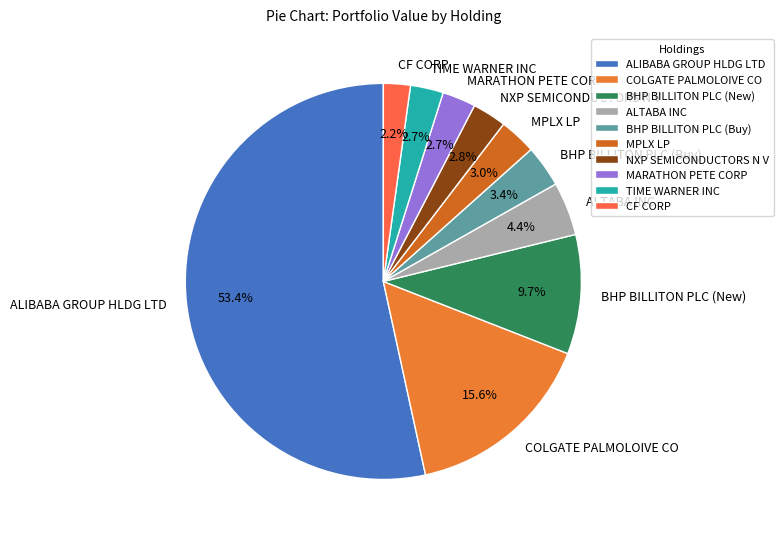

Approximately how many times larger is the value at BHP BILLITON PLC (New) compared to MPLX LP?

3.2